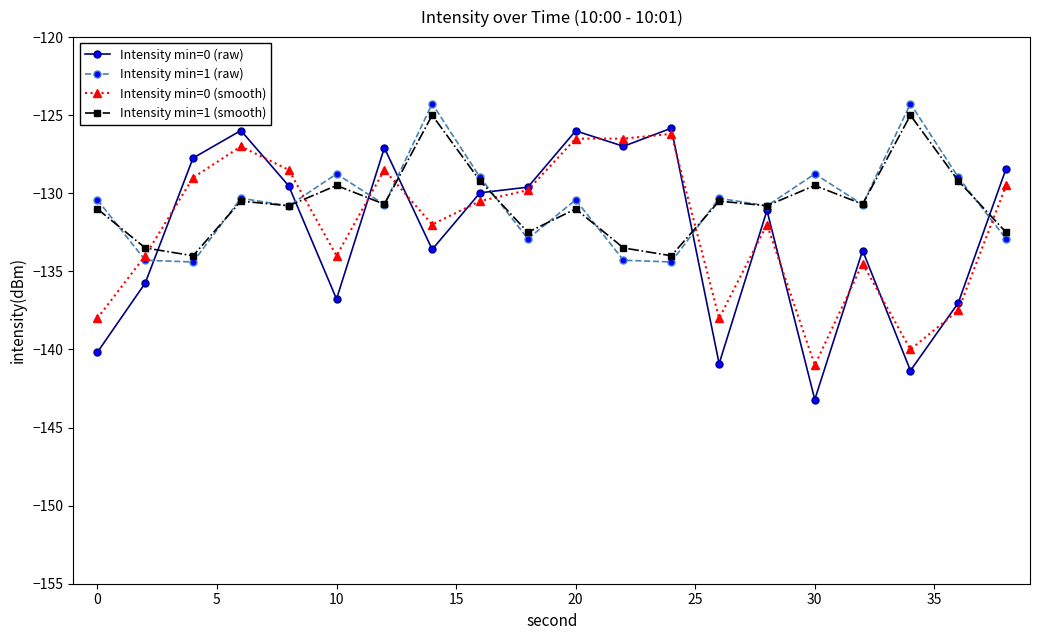

What is the value of the Intensity min=0 (raw) point at the 20th from the left?

-128.4